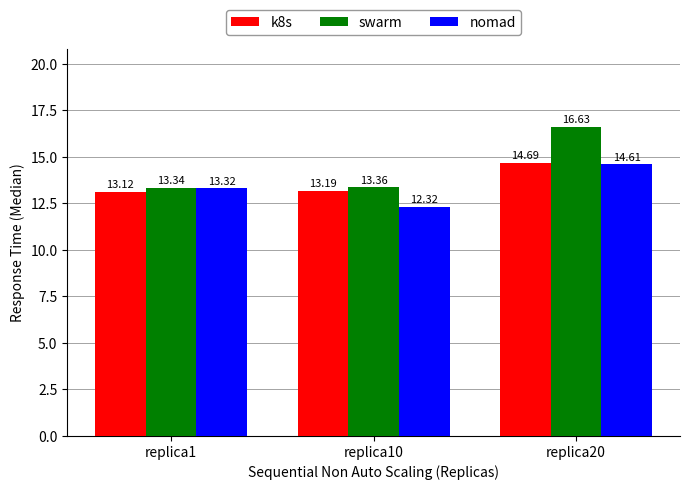

Which category has the highest value in the k8s series?

replica20